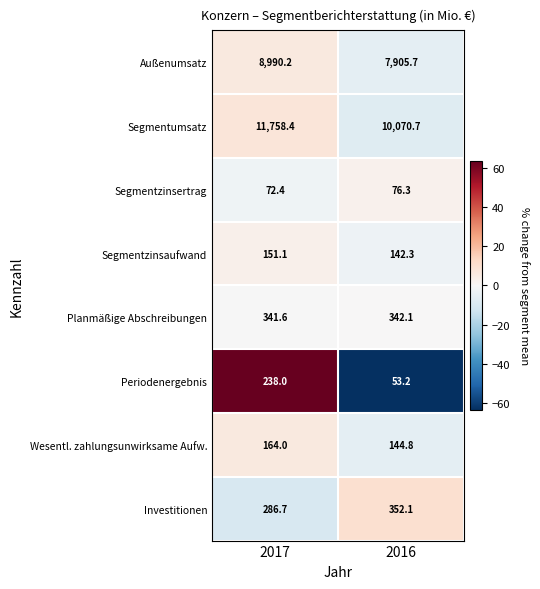

Read the Außenumsatz value at 2016.

7905.7